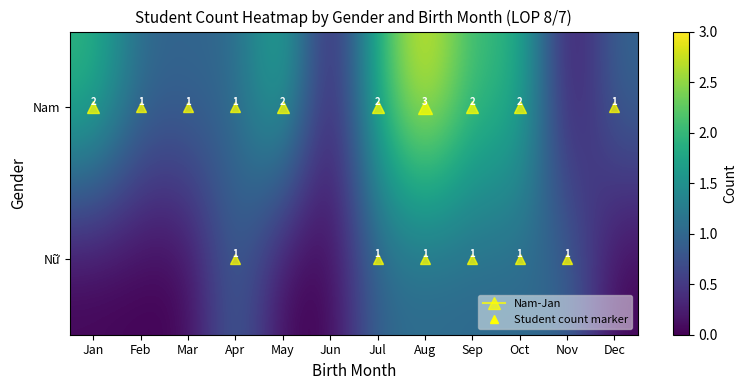

How many Nam values are between 1 and 2?

9